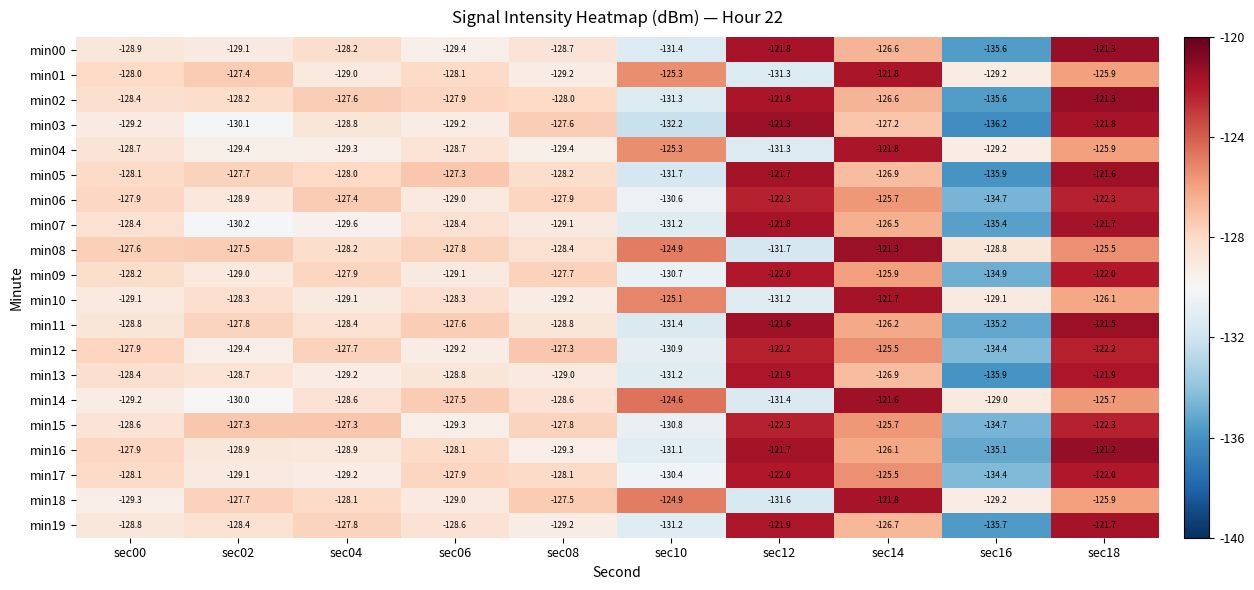

At which label does min16 reach its peak?

sec18